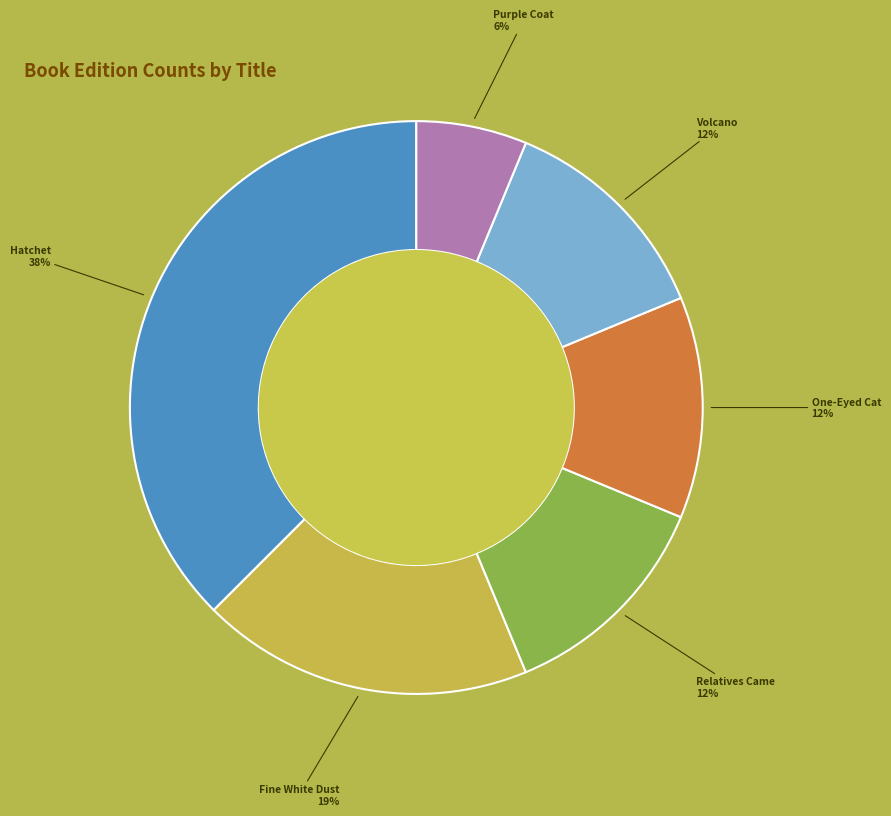

Is there a majority slice in this chart?

No